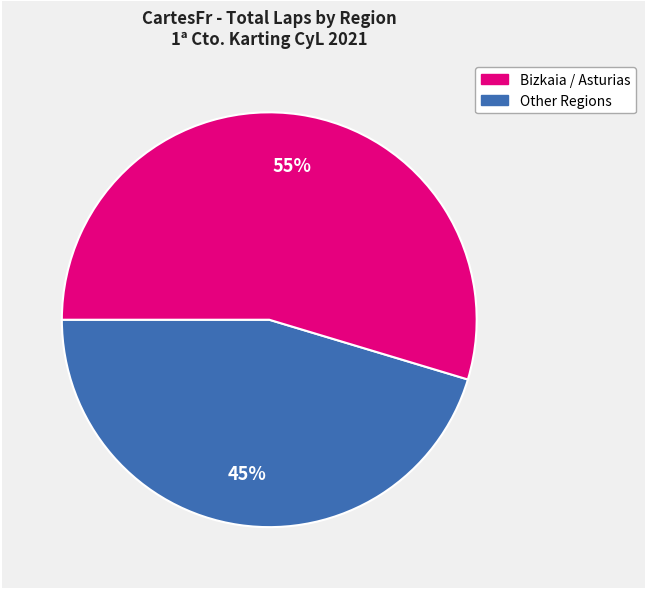

Is there a majority slice in this chart?

Yes